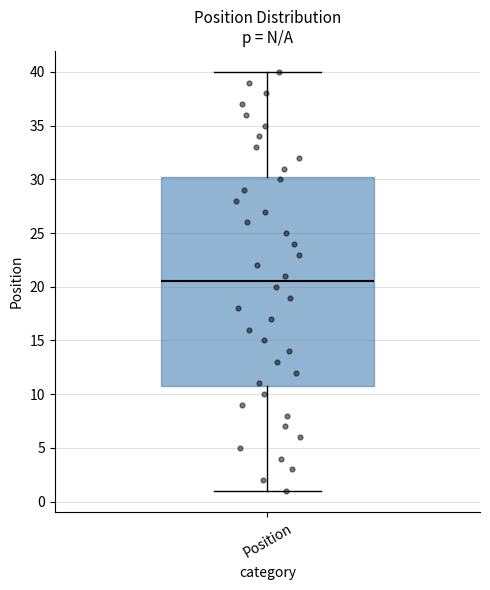

Transcribe this box plot: give where the median line is, the range the box spans, and where the two whiskers end, as read against the y-axis. The values are not printed on the chart, so give them approximately, as read against the axis.

median 20.5, box 11.0 to 30.5, whiskers 1.0 to 40.0